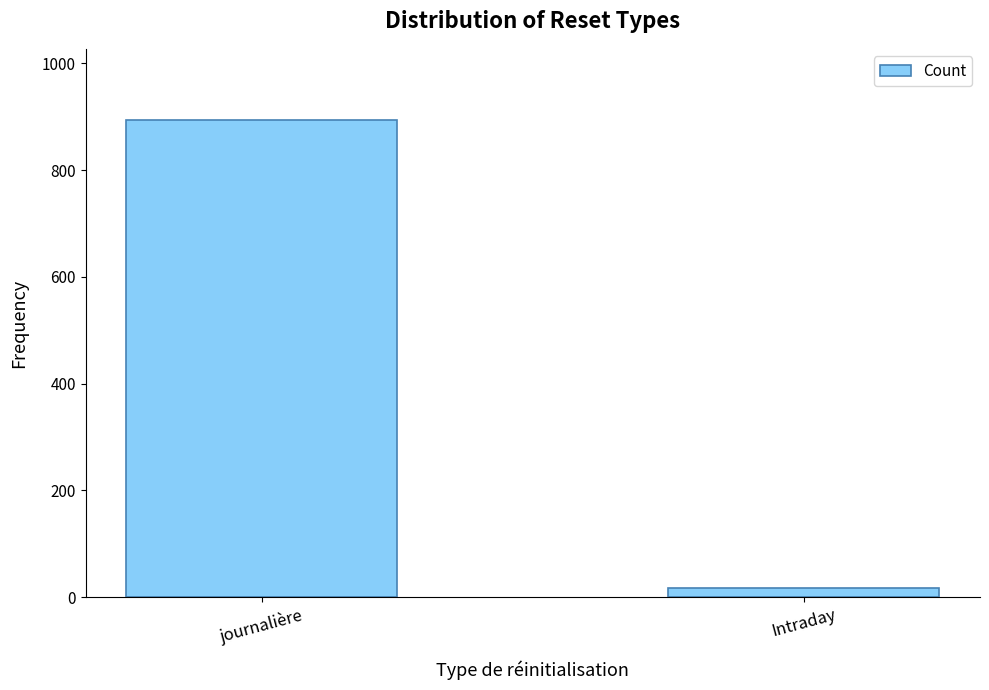

Are the bars grouped side by side (vs. stacked)?

No